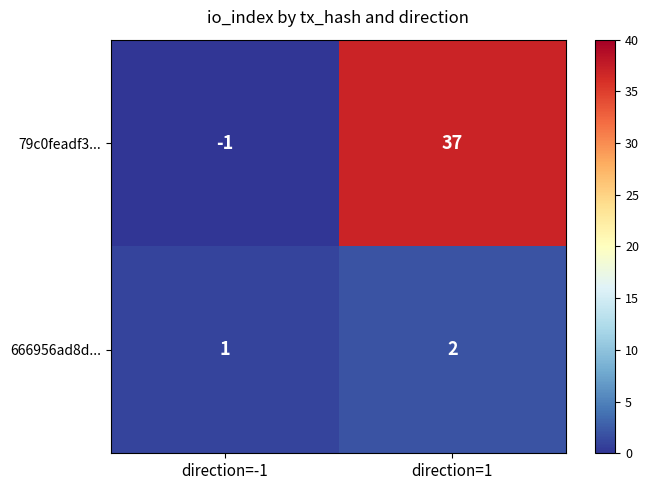

Reading right to left, what are all the values shown in this chart?

79c0feadf3...: direction=1=37	direction=-1=-1
666956ad8d...: direction=1=2	direction=-1=1